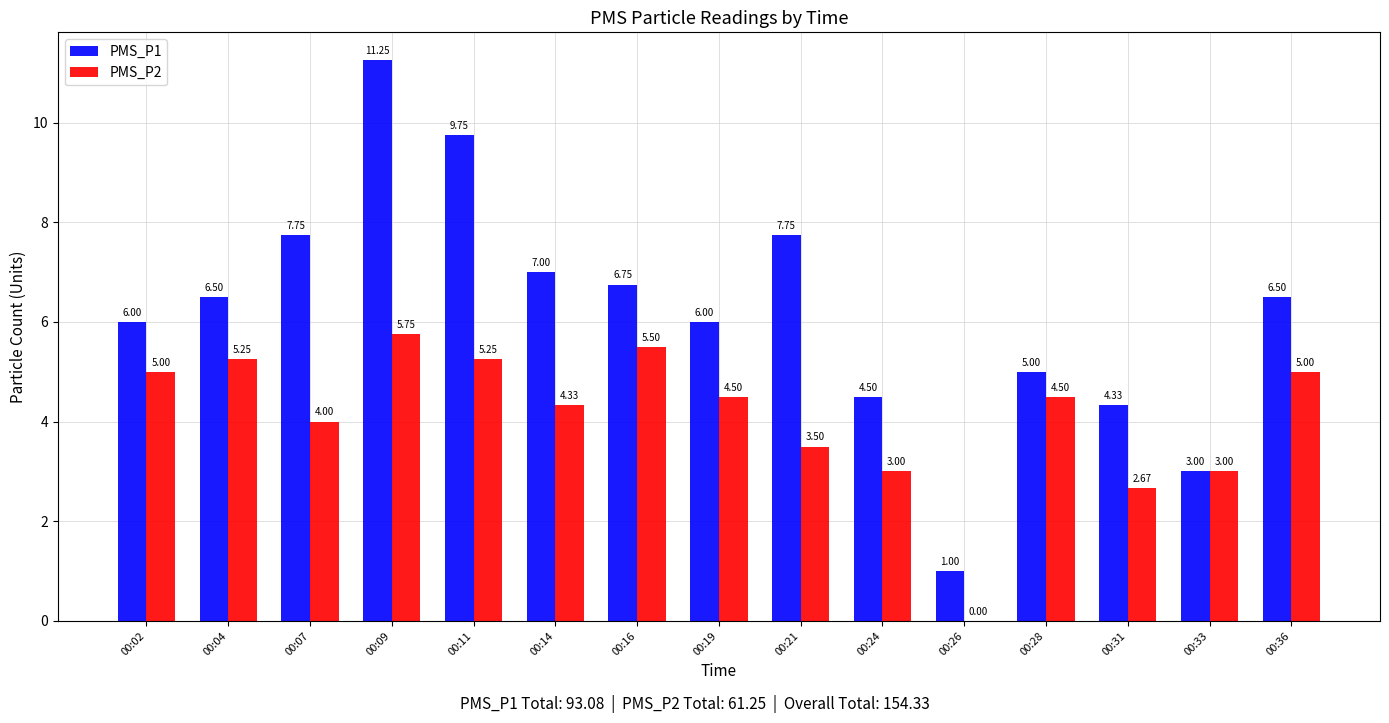

At which category is the sum across all series the highest?

00:09